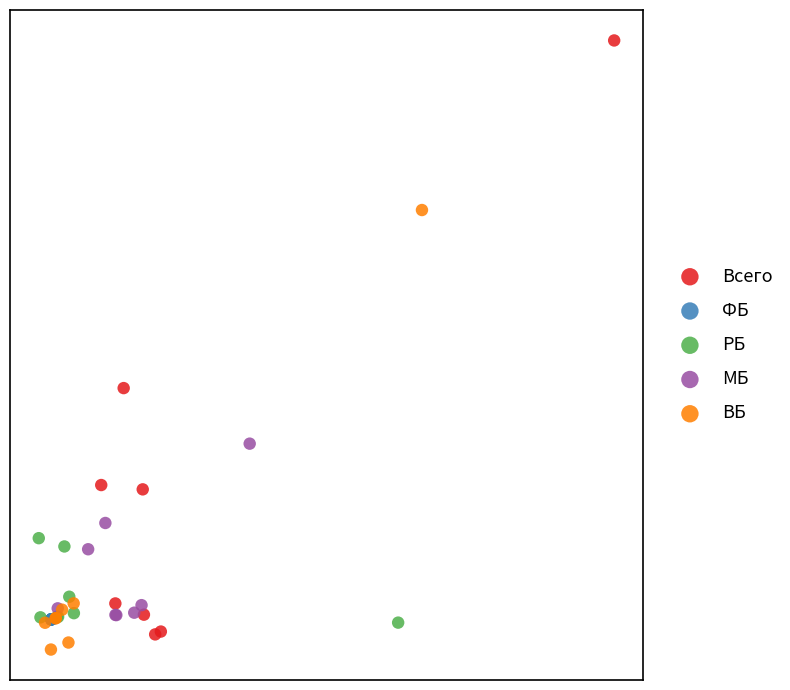

What are all the series names shown in the legend?

Всего, ФБ, РБ, МБ, ВБ